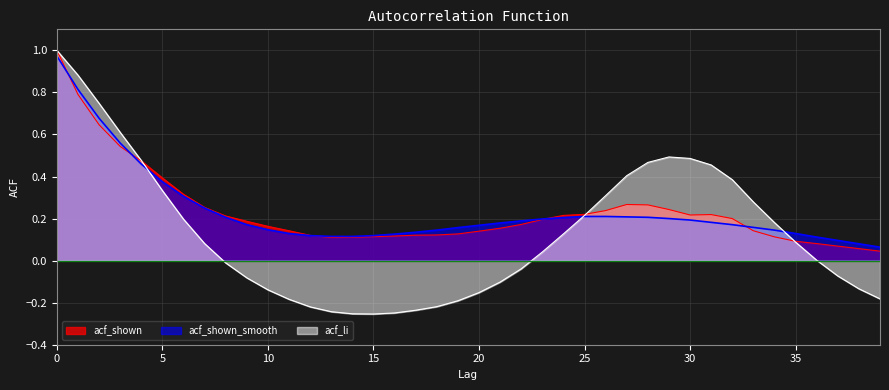

Rank the categories by acf_li value from lowest to highest.

15, 14, 16, 13, 17, 12, 18, 19, 11, 39, 20, 10, 38, 21, 9, 37, 22, 8, 36, 23, 7, 35, 24, 34, 6, 25, 33, 26, 5, 32, 27, 31, 28, 4, 30, 29, 3, 2, 1, 0